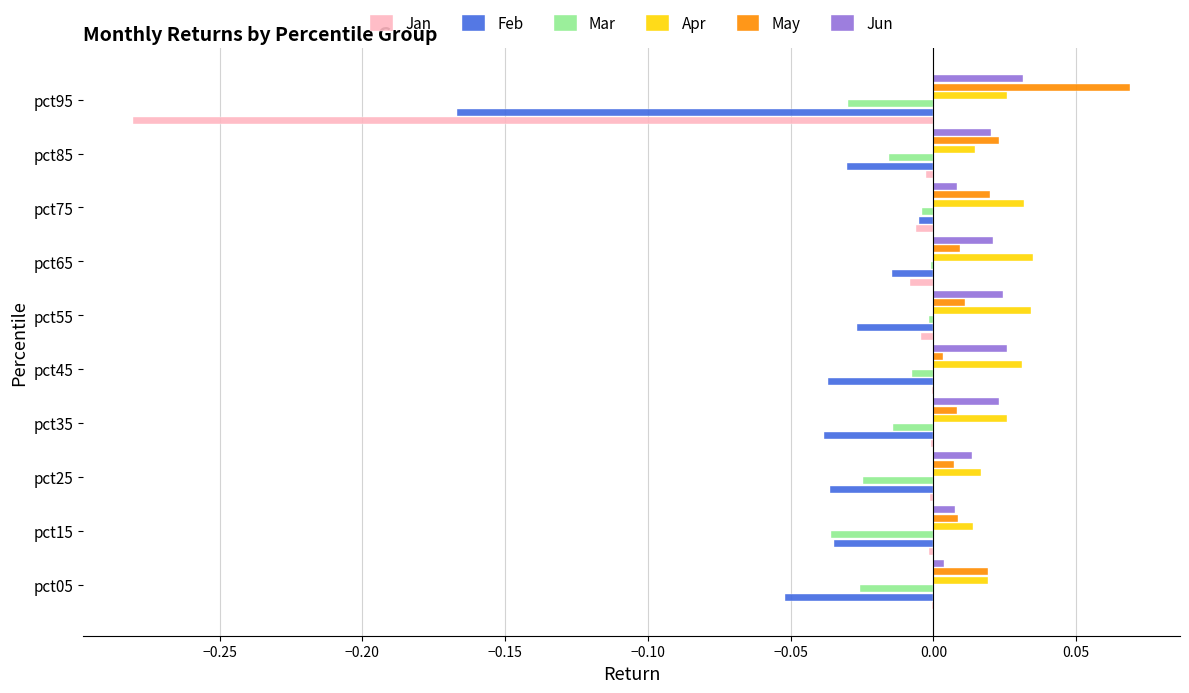

What are all the series names shown in the legend?

Jan, Feb, Mar, Apr, May, Jun